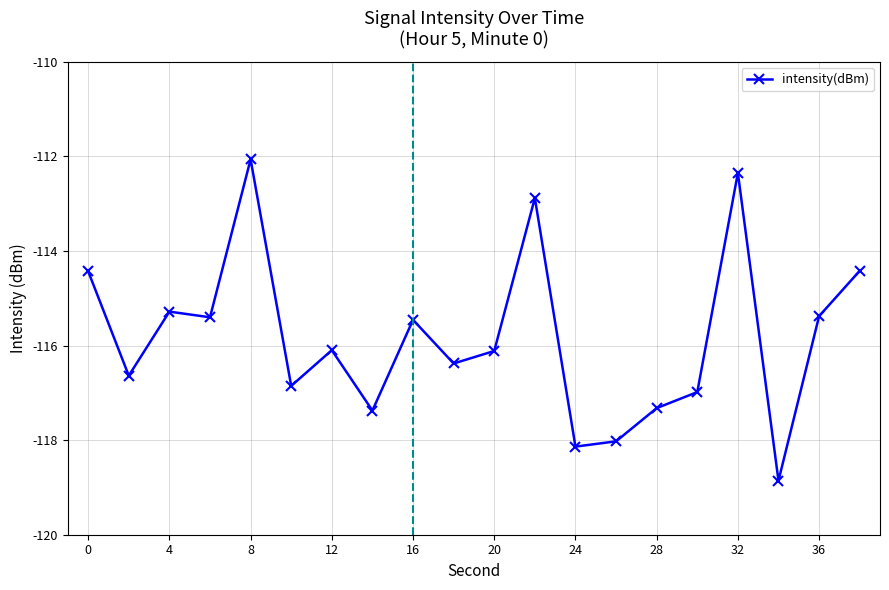

What is the minimum value shown in the chart?

-118.9